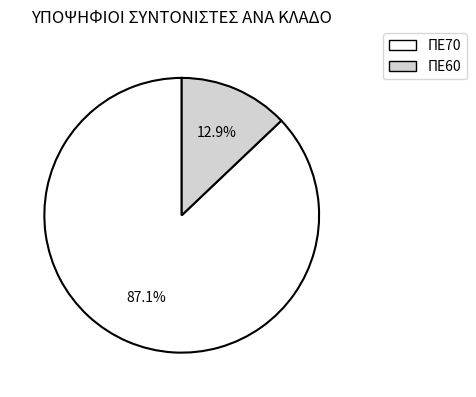

To the nearest percent, what percentage of the pie is ΠΕ60?

13%